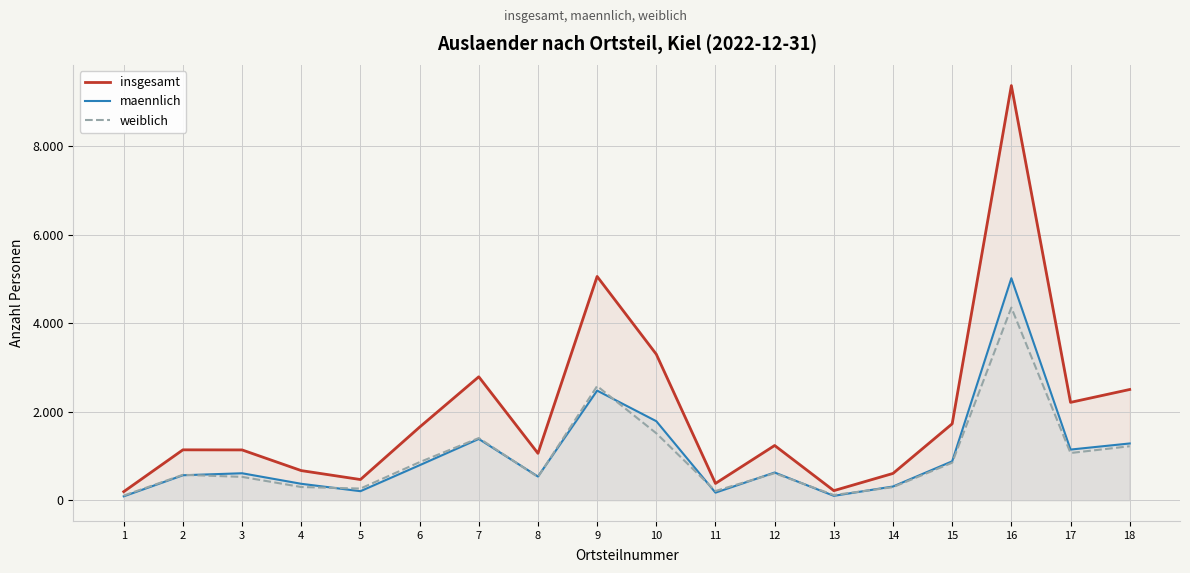

Is the value of weiblich at 1 greater than the value of insgesamt at 18?

No